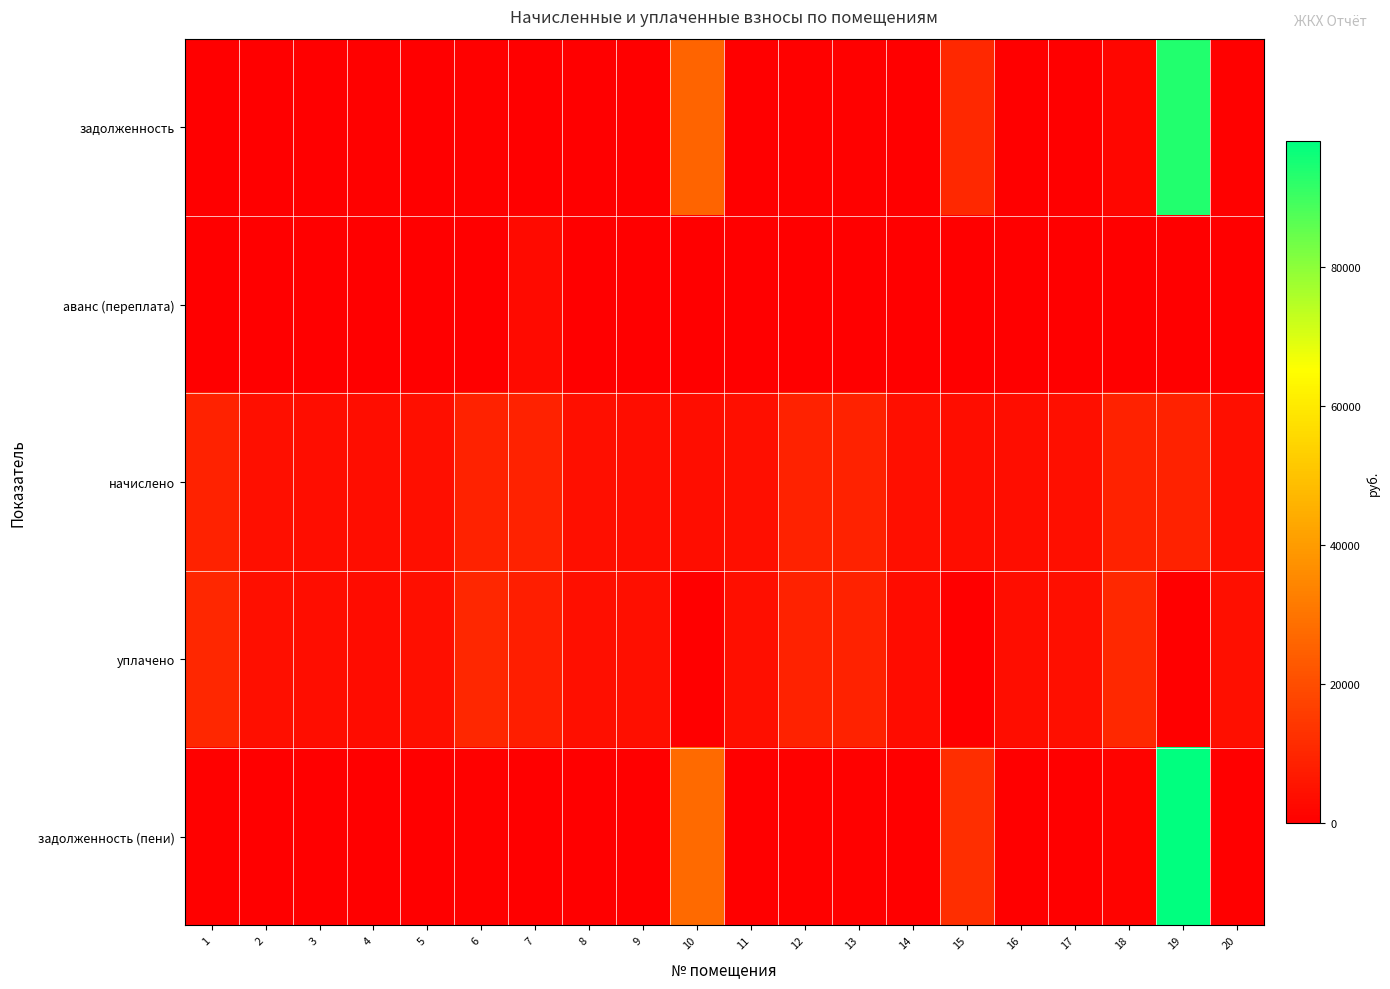

At how many categories does at least one series exceed 45204?

1